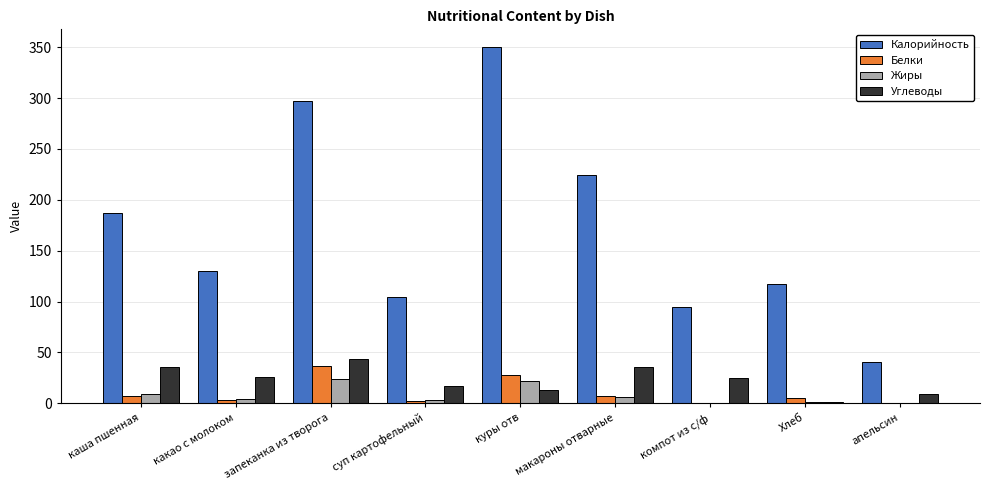

Which series has the widest spread of values?

Калорийность